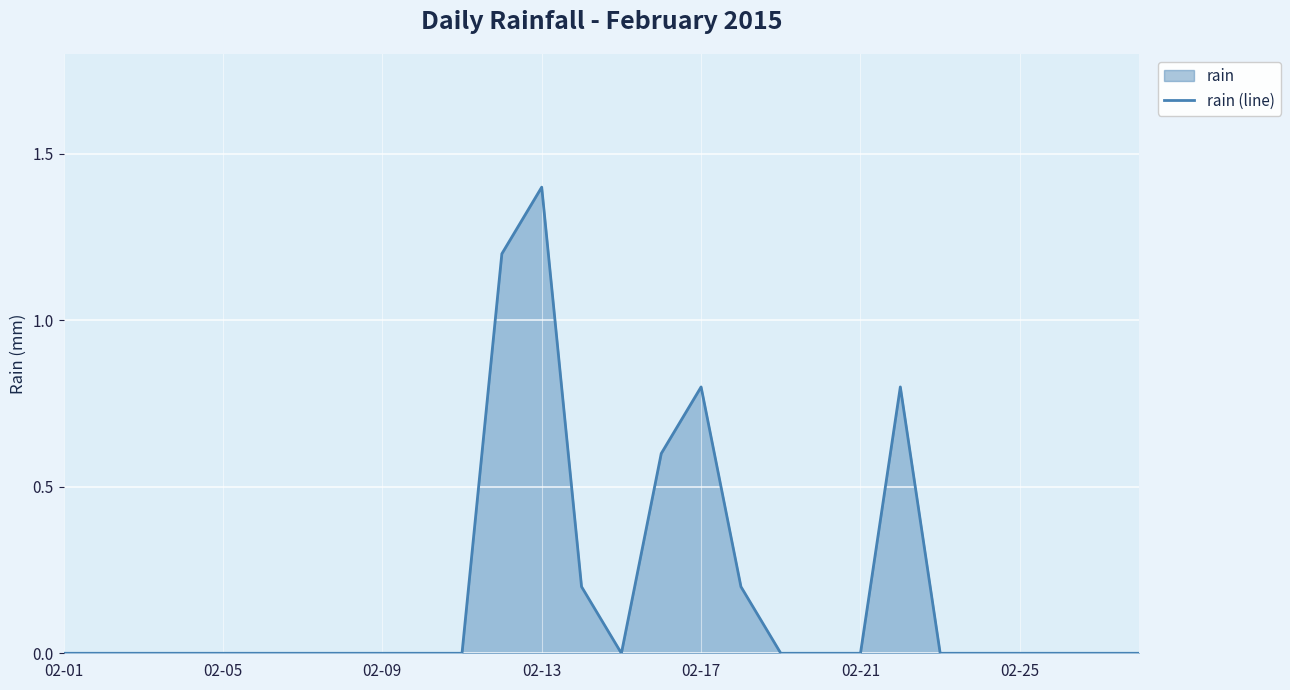

How many interior local valleys (lower than both neighbors) does the data have?

1